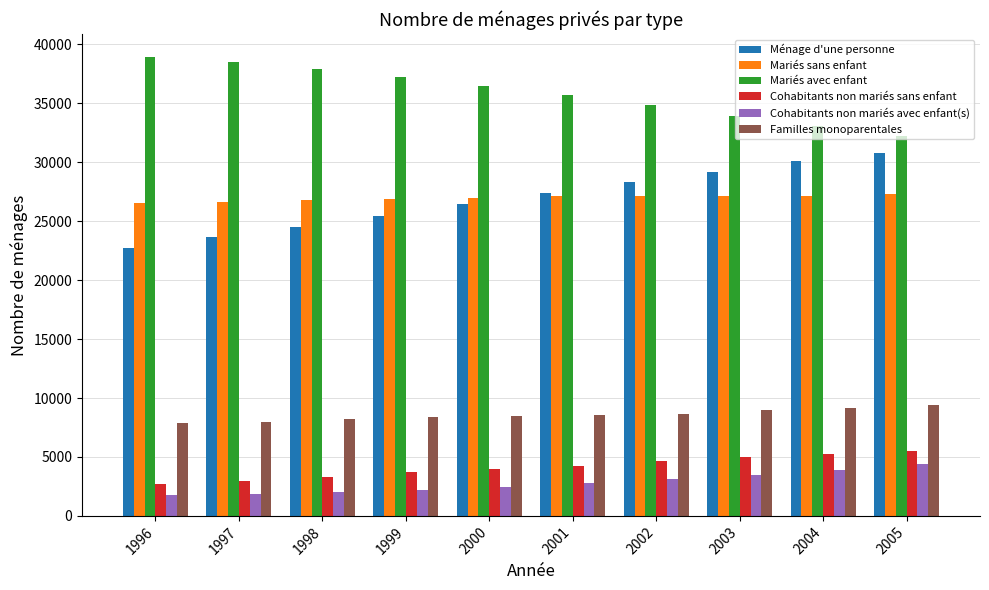

True or false: Ménage d'une personne has a value of 30073 at 2004.

True